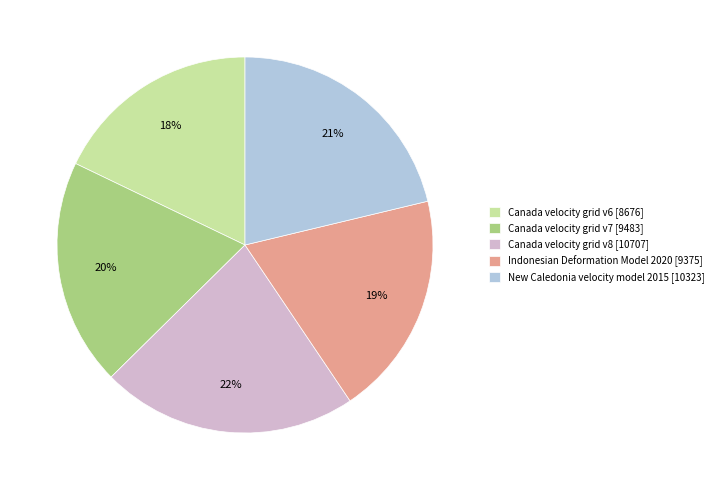

Which category has the smallest portion of the pie?

Canada velocity grid v6